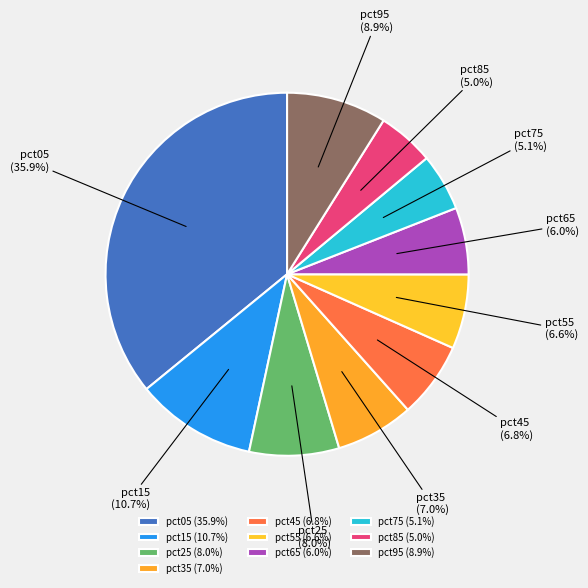

Does pct15 represent more than half of the total?

No